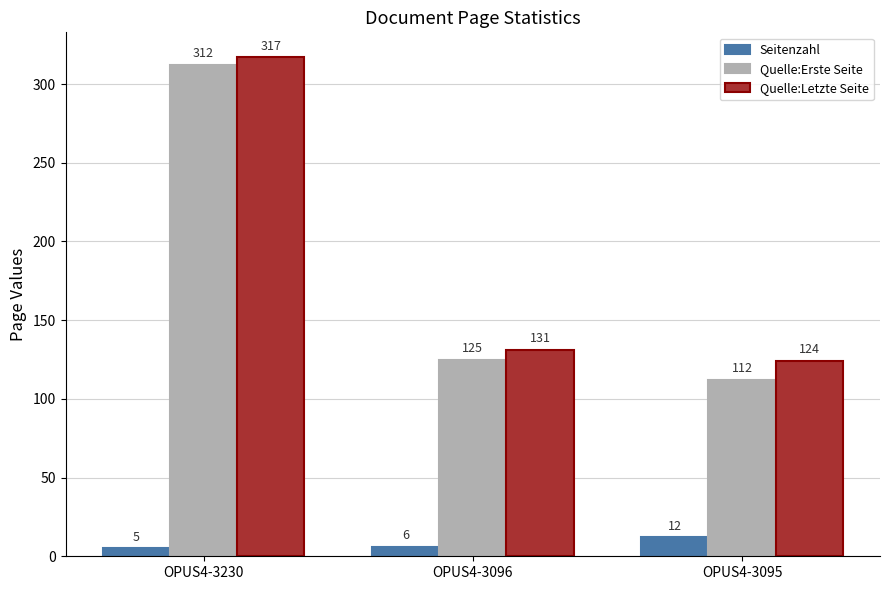

How many bars are there in total?

9